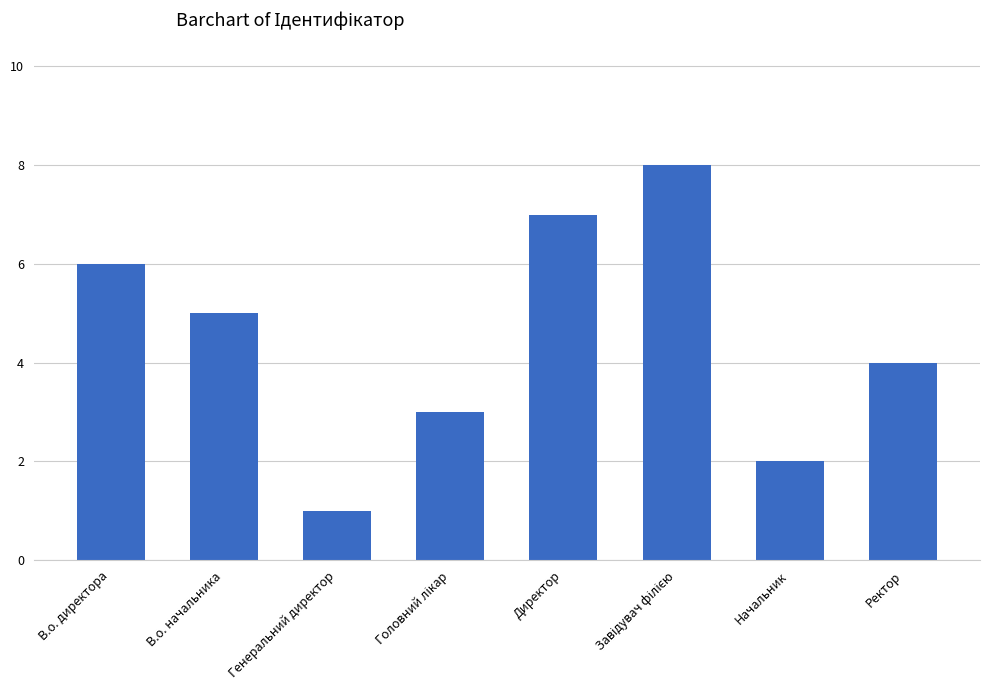

Reading right to left, extract all data points from this chart.

4	2	8	7	3	1	5	6